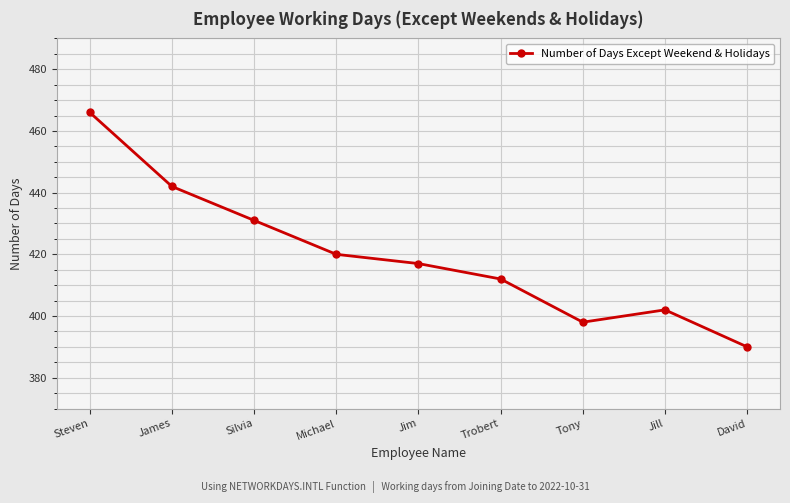

List the labels in order of value, smallest first.

David, Tony, Jill, Trobert, Jim, Michael, Silvia, James, Steven